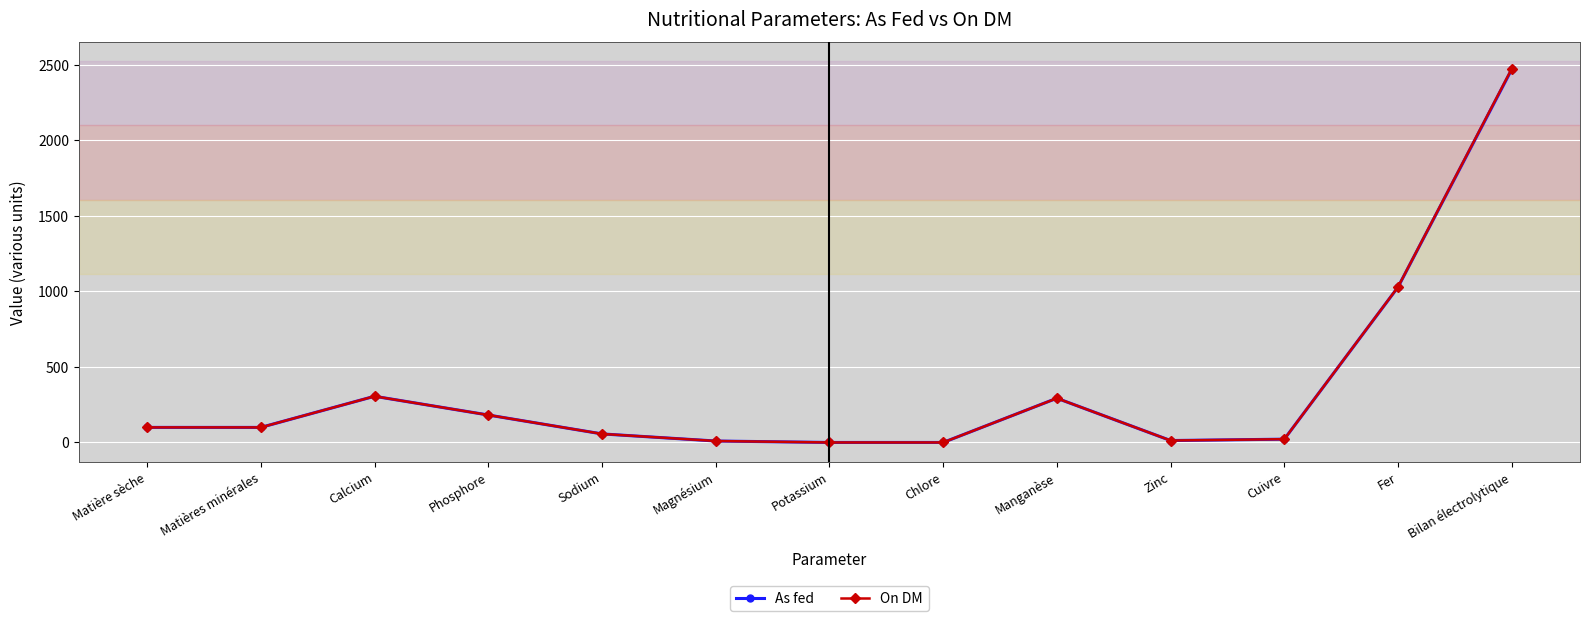

What is the label of the 9th point from the left?

Manganèse